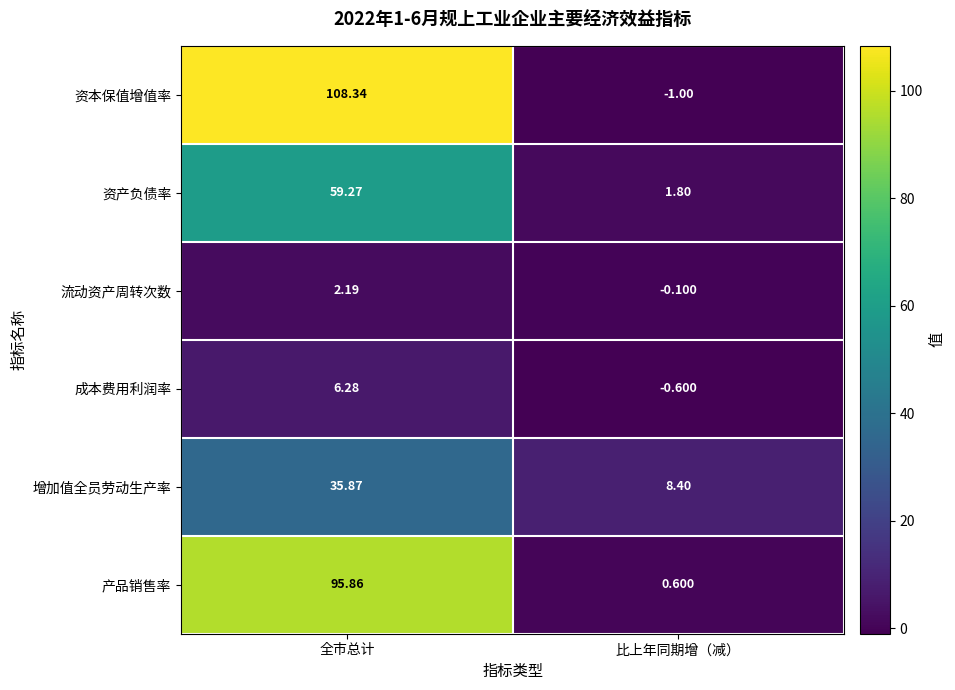

Which category has the highest value in the 成本费用利润率 series?

全市总计